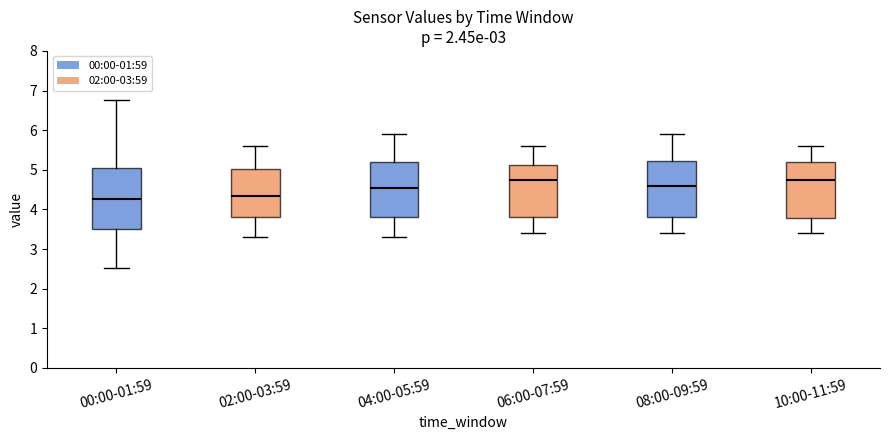

Reading left to right, read every box against the y-axis: the position of its median line, the range the box covers, and the ends of its whiskers. The values are not printed on the chart, so give them approximately, as read against the axis.

00:00-01:59: median 4.3, box 3.5 to 5.0, whiskers 2.5 to 6.8
02:00-03:59: median 4.4, box 3.8 to 5.0, whiskers 3.3 to 5.6
04:00-05:59: median 4.6, box 3.8 to 5.2, whiskers 3.3 to 5.9
06:00-07:59: median 4.8, box 3.8 to 5.1, whiskers 3.4 to 5.6
08:00-09:59: median 4.6, box 3.8 to 5.2, whiskers 3.4 to 5.9
10:00-11:59: median 4.8, box 3.8 to 5.2, whiskers 3.4 to 5.6